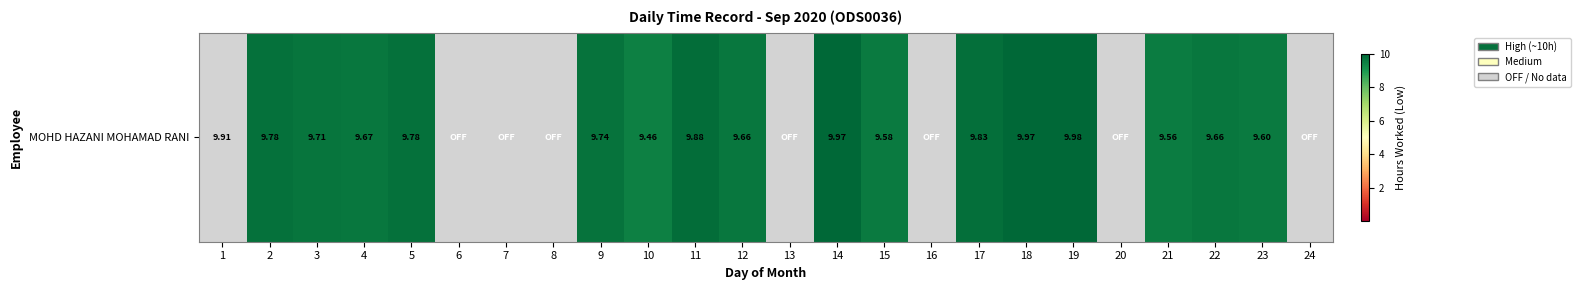

What is the change in value from 7 to 23?

+9.6